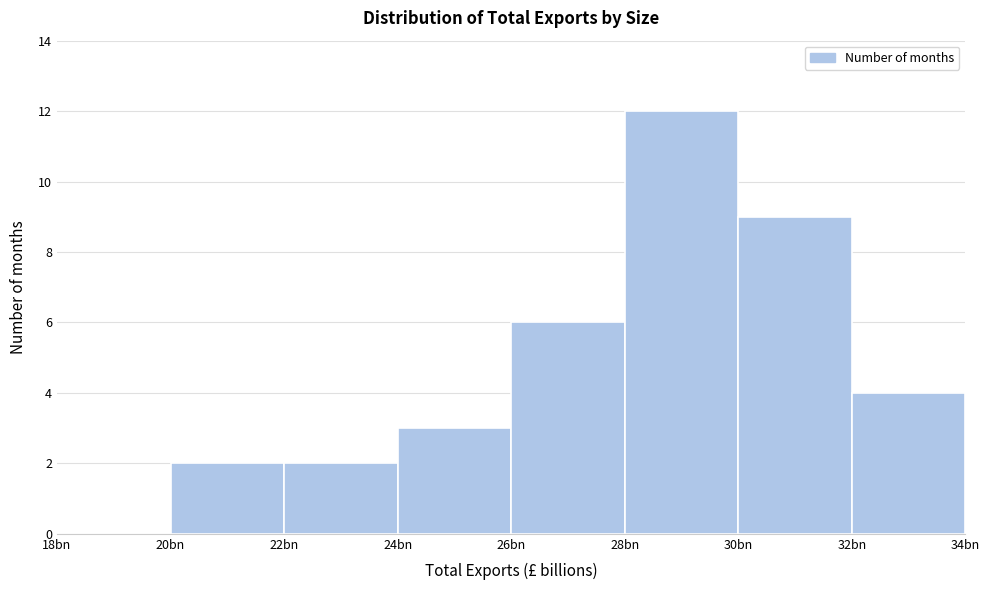

Reading right to left, what are all the values shown in this chart?

32bn=4	30bn=9	28bn=12	26bn=6	24bn=3	22bn=2	20bn=2	18bn=0